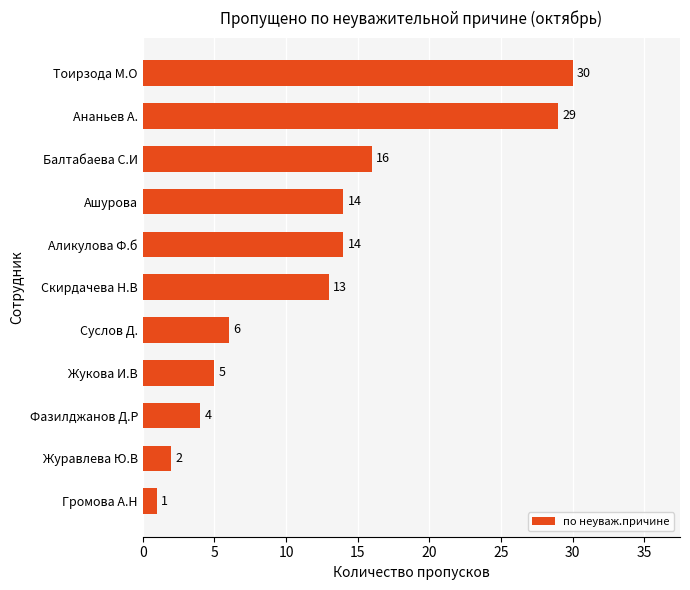

Is it true that the value at Ашурова is 9?

False